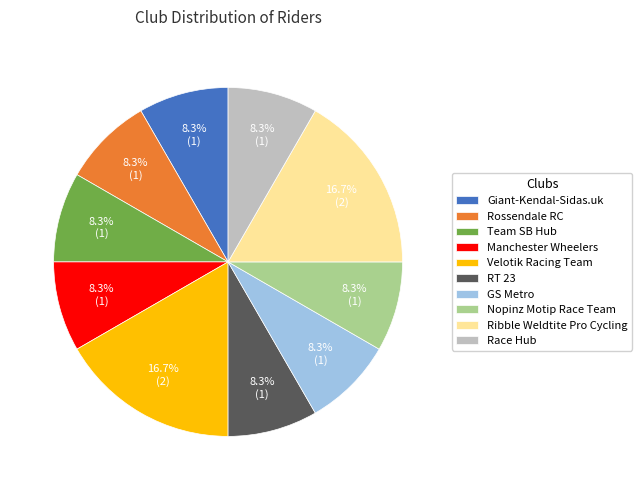

Is it true that Giant-Kendal-Sidas.uk is 8% of the pie?

True